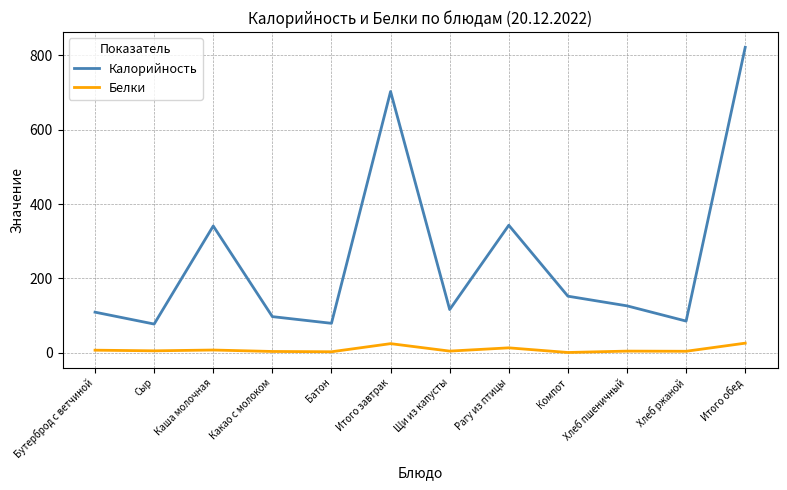

Between Батон and Итого завтрак, which series saw the biggest shift?

Калорийность